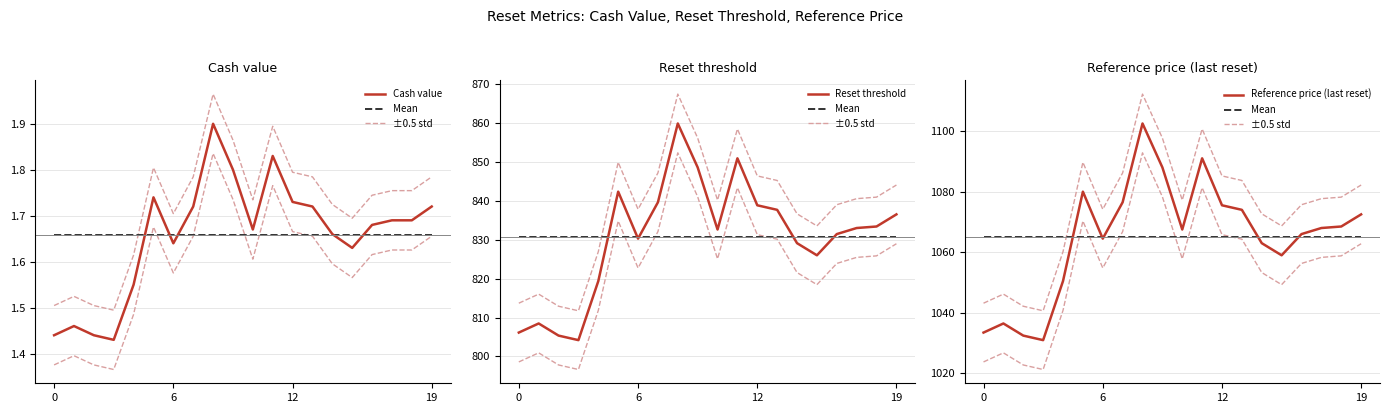

What is the difference between the maximum and minimum values in the Cash value series?

0.5